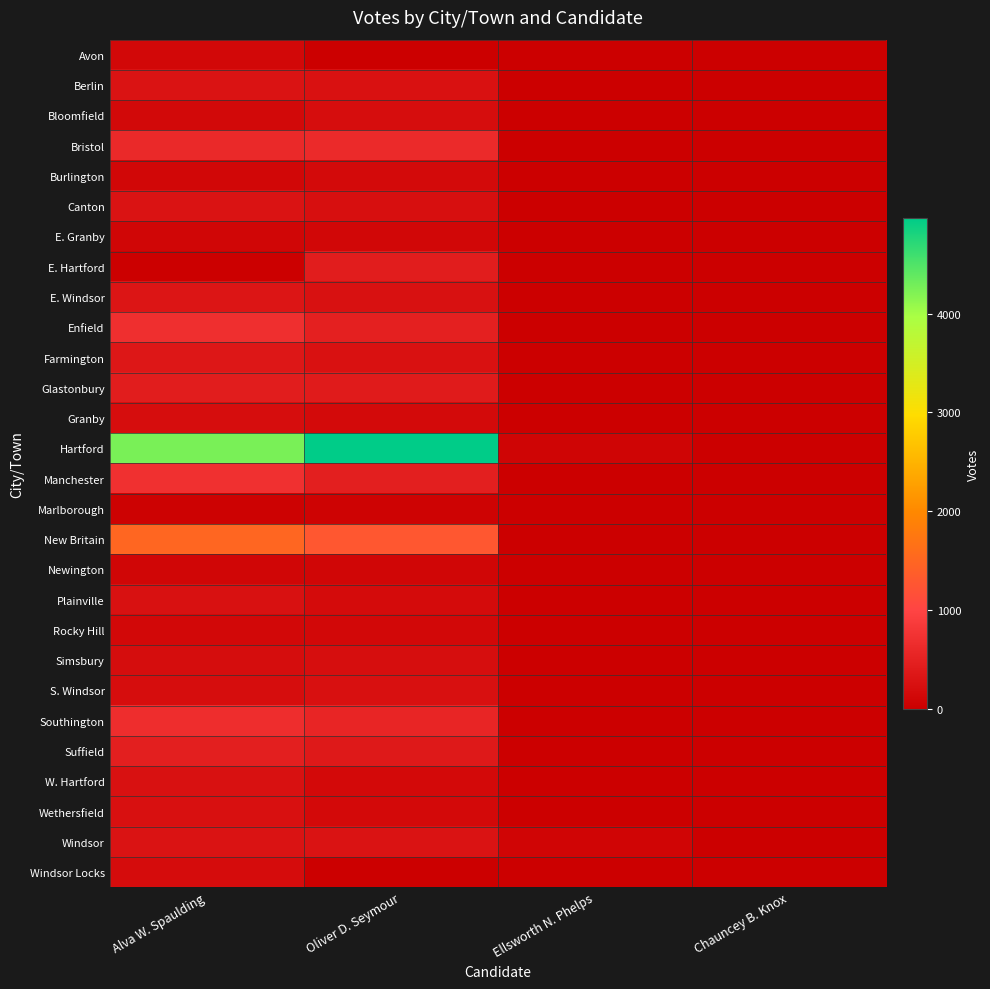

What is the difference between the highest and lowest values at Ellsworth N. Phelps?

93